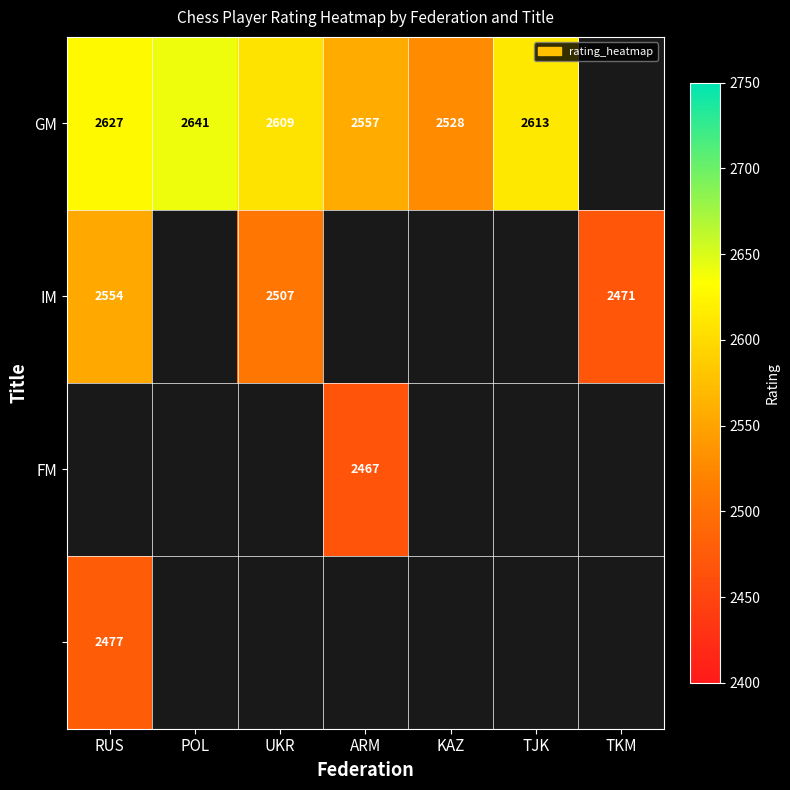

What is the difference between the GM values at KAZ and ARM?

29